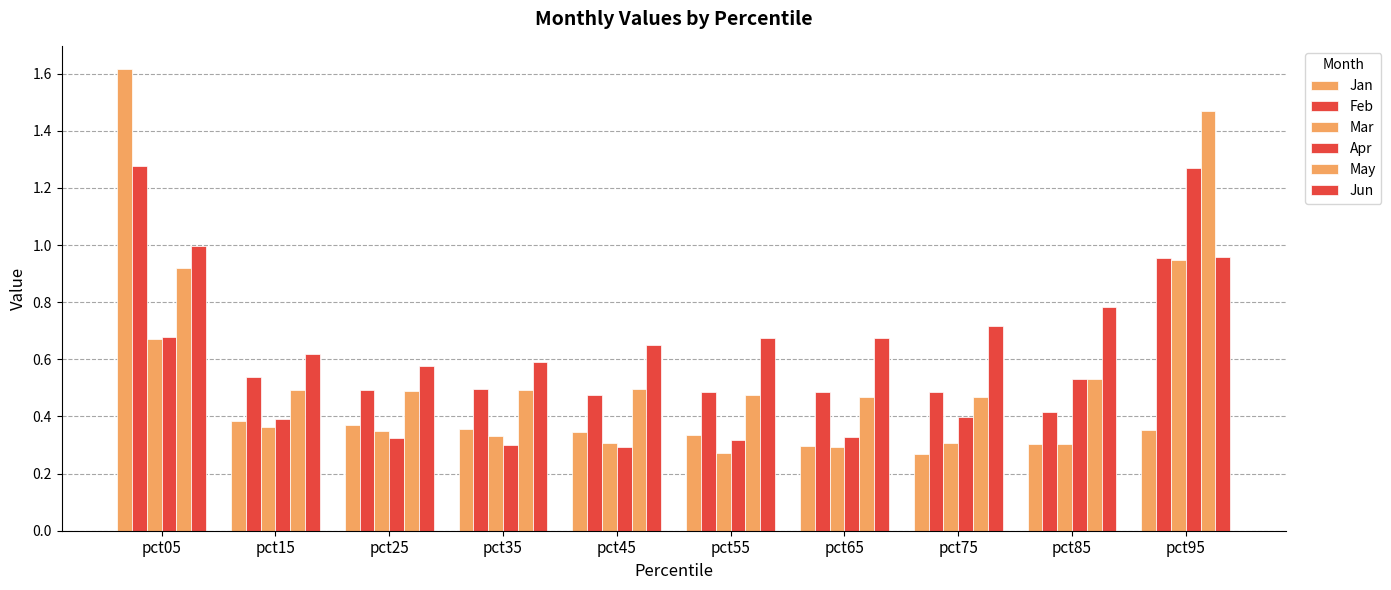

How many bars are there in total?

60